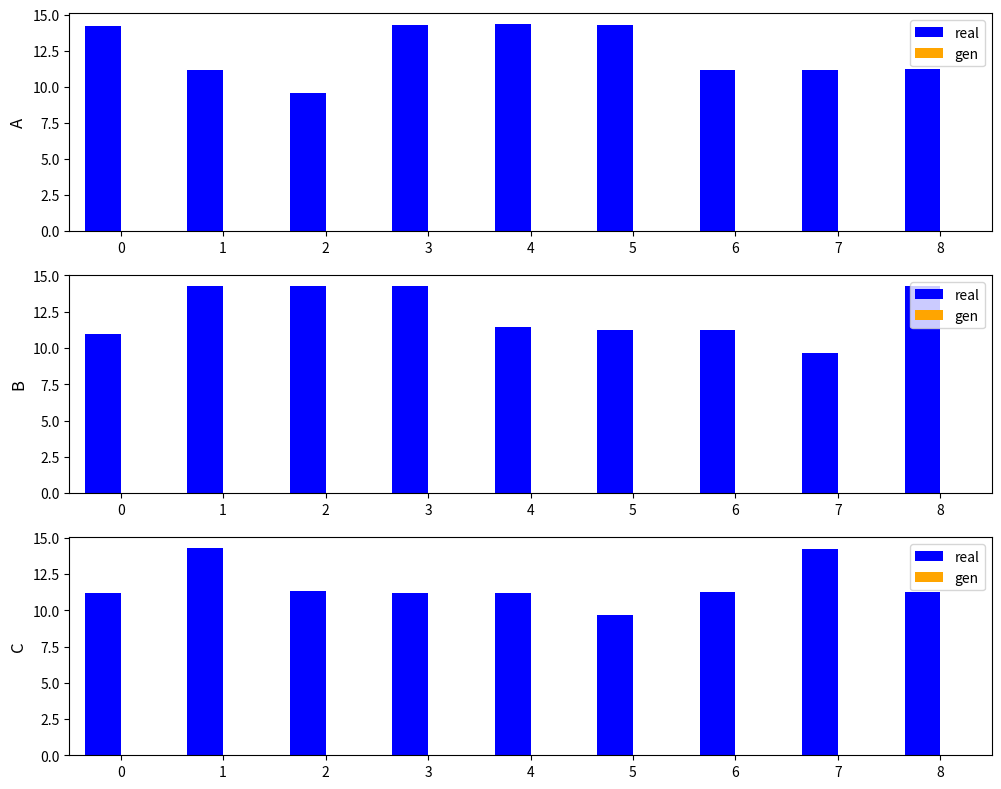

List the series in order of their peak value, lowest first.

gen, real